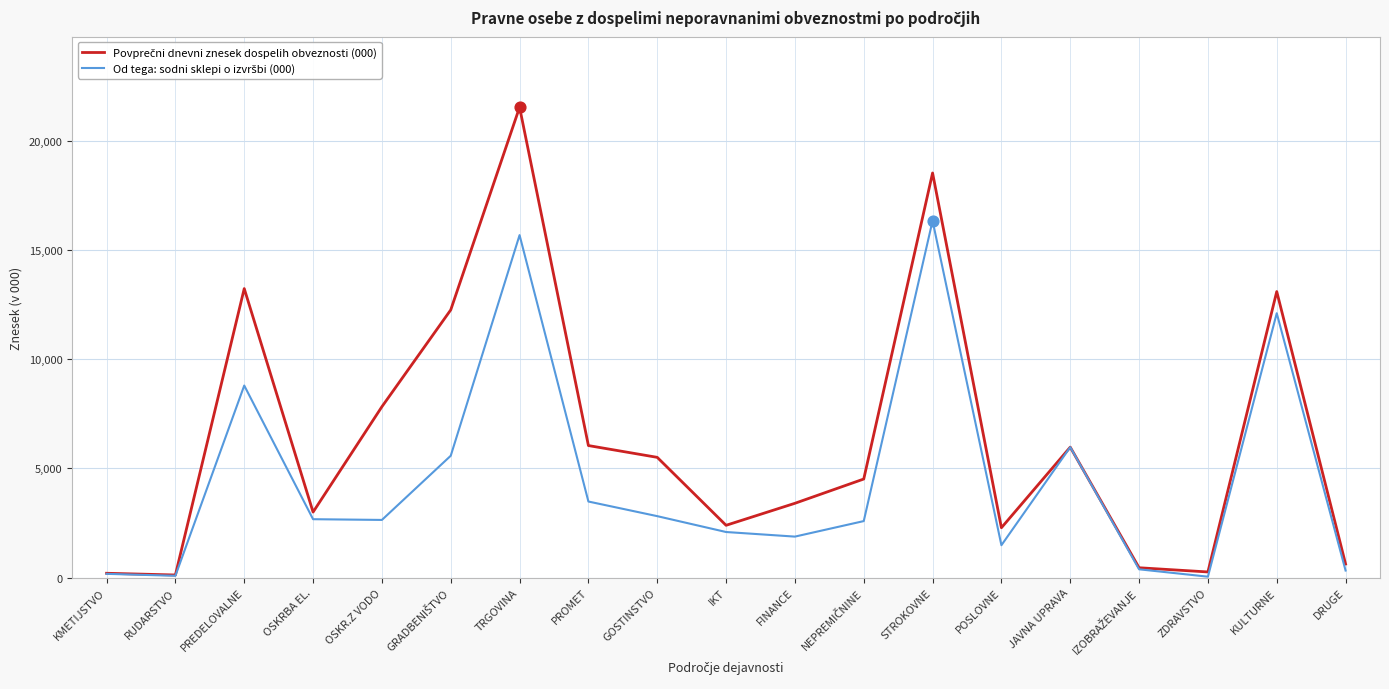

What is the total value across all series at PREDELOVALNE?

22013.6